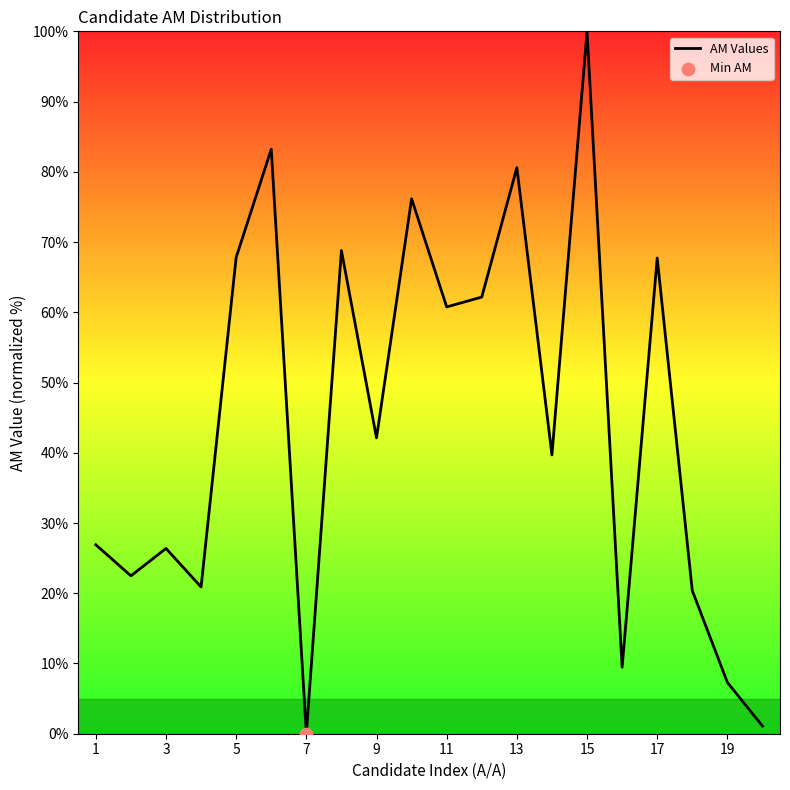

What is the difference between the maximum and minimum values?

100.0